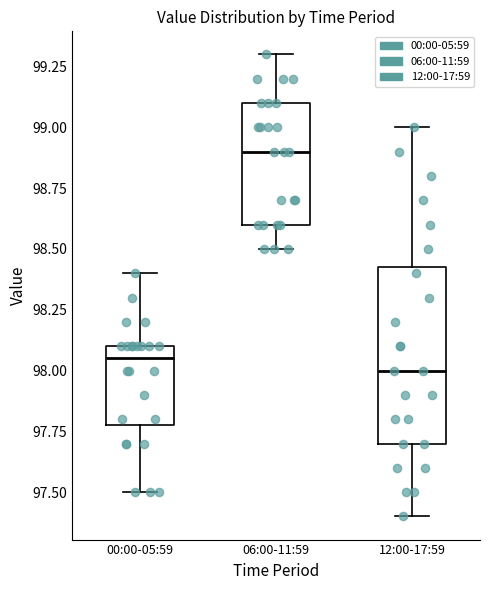

Reading left to right, transcribe this box plot: for each box, give where its median line is, the range the box spans, and where its two whiskers end, as read against the y-axis. The values are not printed on the chart, so give them approximately, as read against the axis.

00:00-05:59: median 98.05, box 97.80 to 98.10, whiskers 97.50 to 98.40
06:00-11:59: median 98.90, box 98.60 to 99.10, whiskers 98.50 to 99.30
12:00-17:59: median 98.00, box 97.70 to 98.45, whiskers 97.40 to 99.00